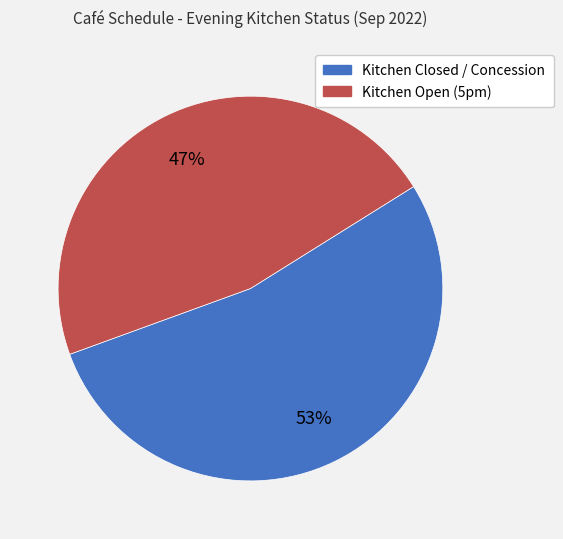

To the nearest percent, what is the average slice percentage?

50%